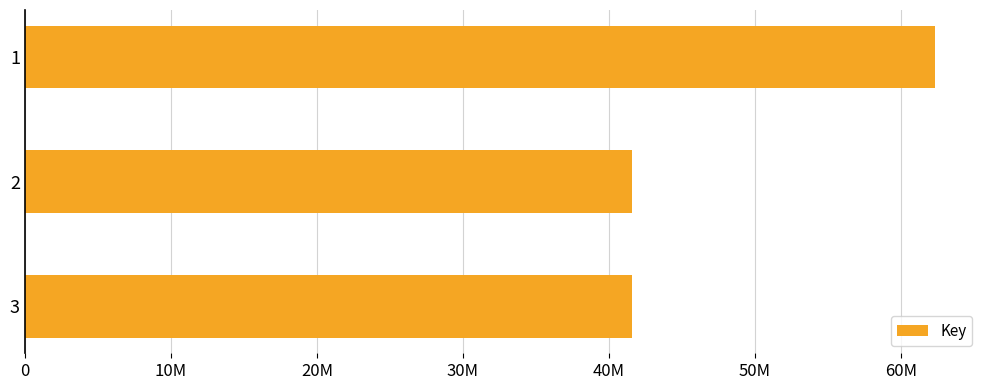

Does the chart contain any negative values?

No